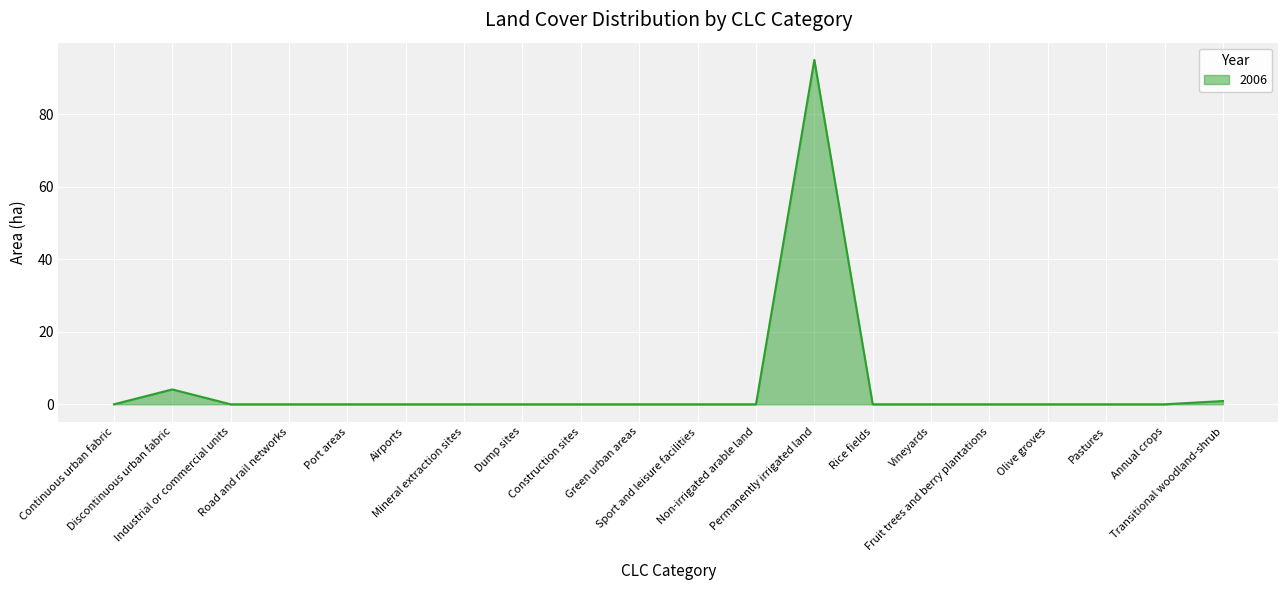

The chart shows a value of 0.0 at Green urban areas. True or false?

True